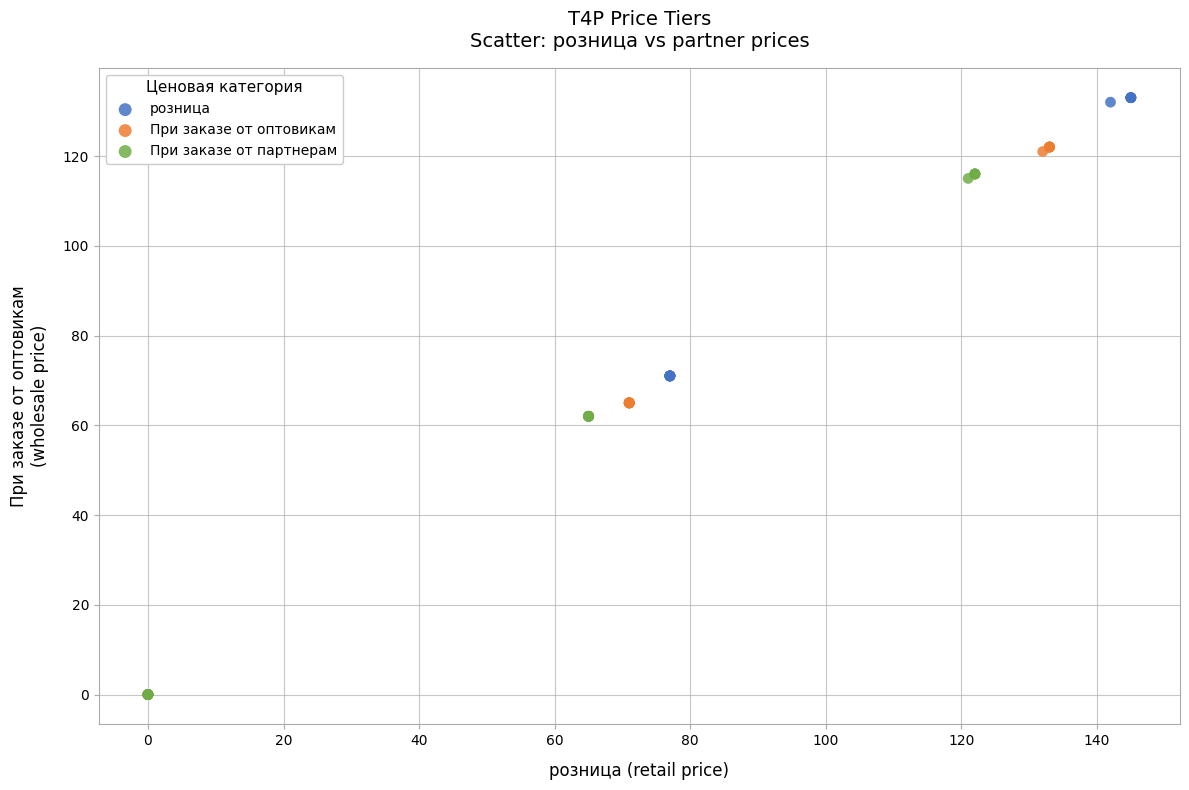

Which series has the largest Y range (max minus min)?

розница